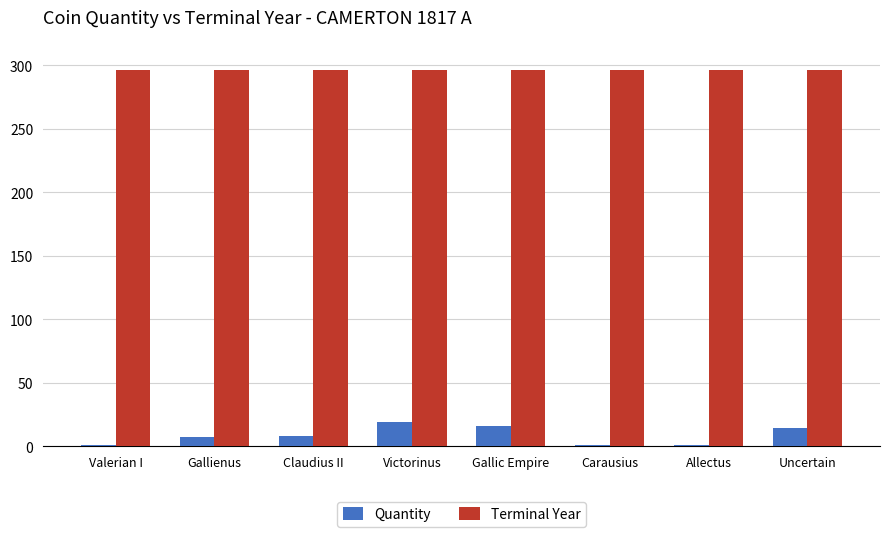

The value of Terminal Year at Gallienus is 296. True or false?

True